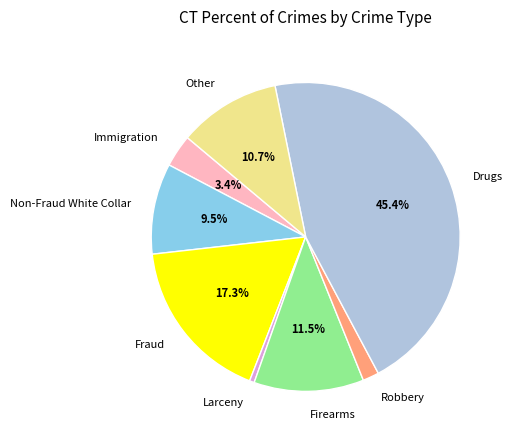

Is there any slice that represents more than half of the pie?

No